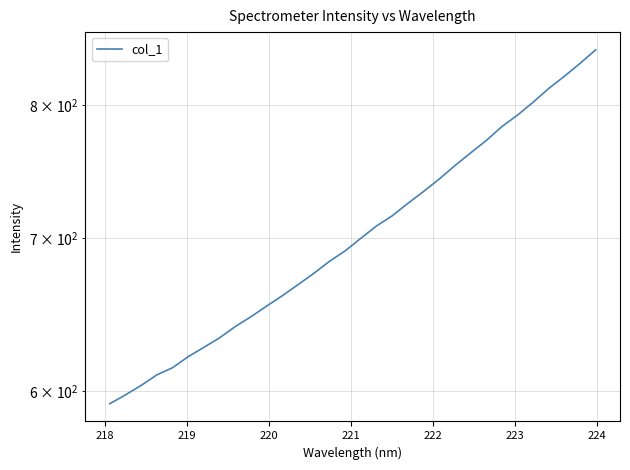

Is it true that the value at 10 is 905.6?

False